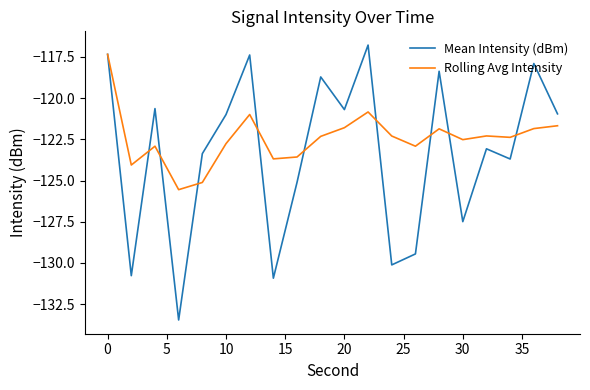

Which series has the largest total across all categories?

Rolling Avg Intensity